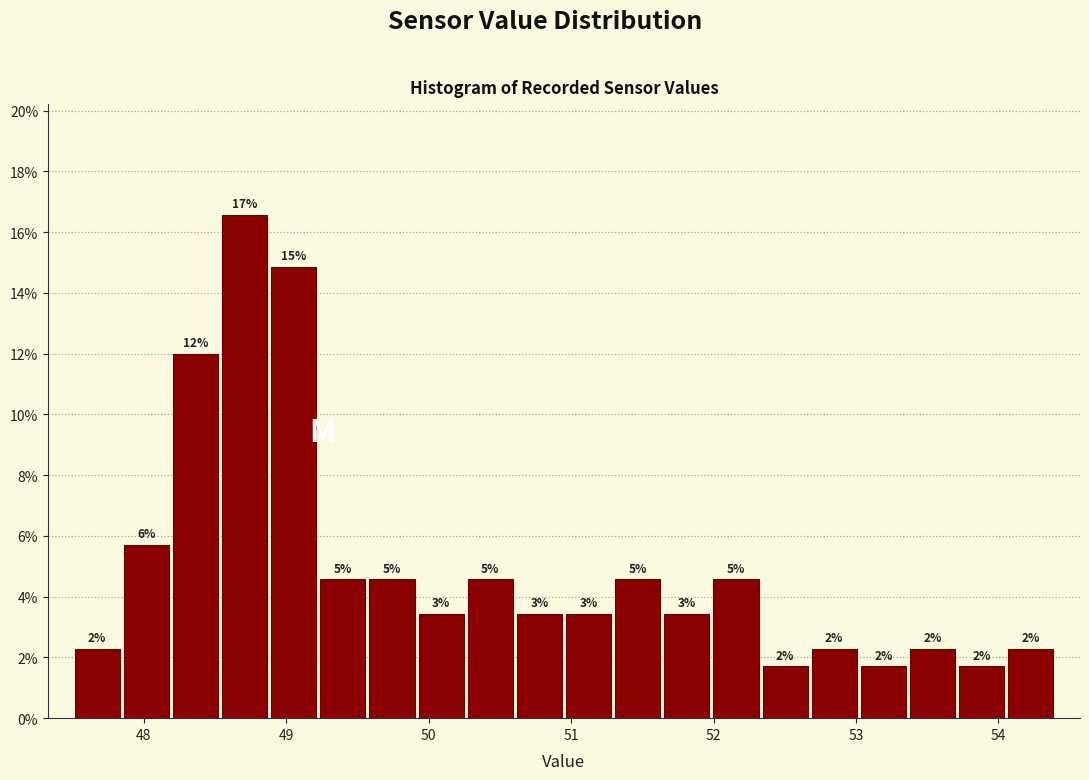

Around what value on the x-axis is the tallest bar? Give the approximate position of its centre, as read against the axis.

48.7